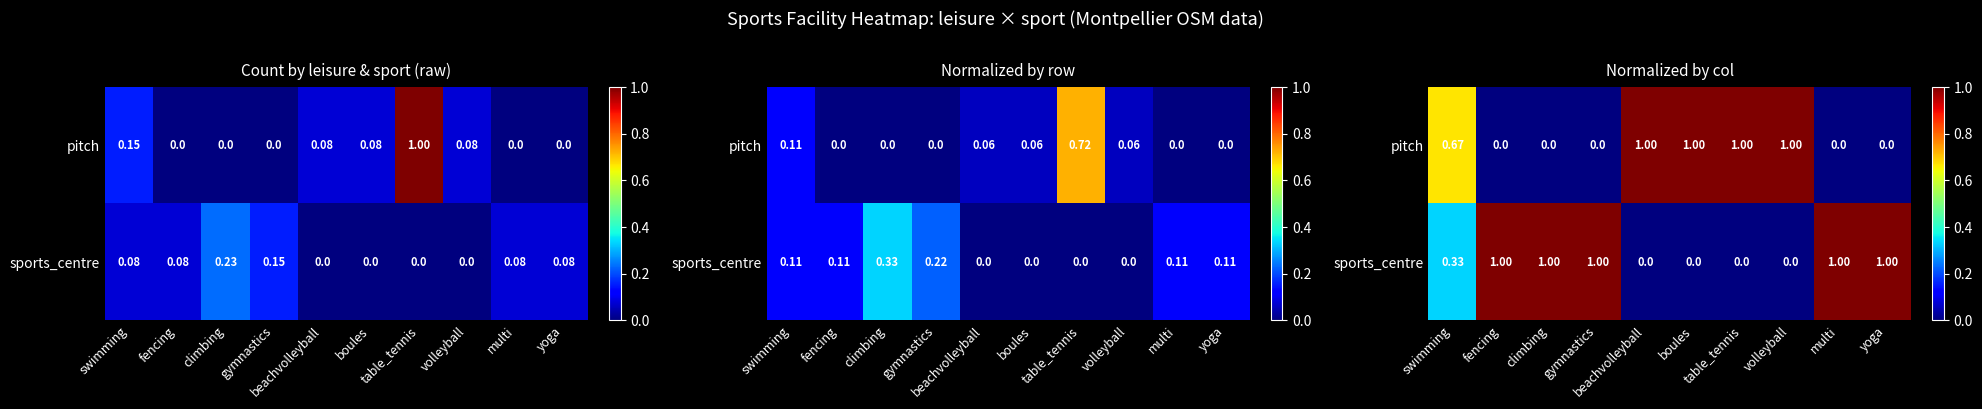

What is the total value across all series at boules?

1.0